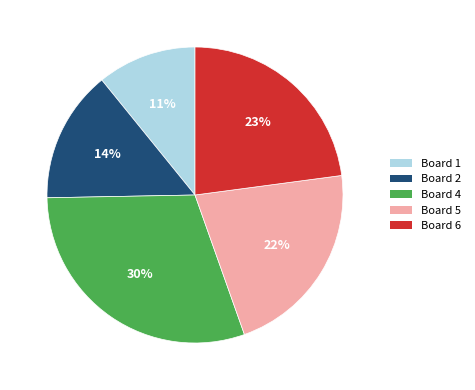

To the nearest percent, what is the average slice percentage?

20%